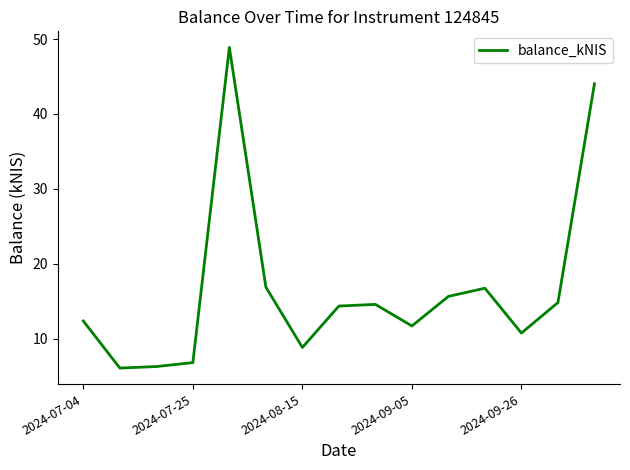

What is the minimum value shown in the chart?

6.1